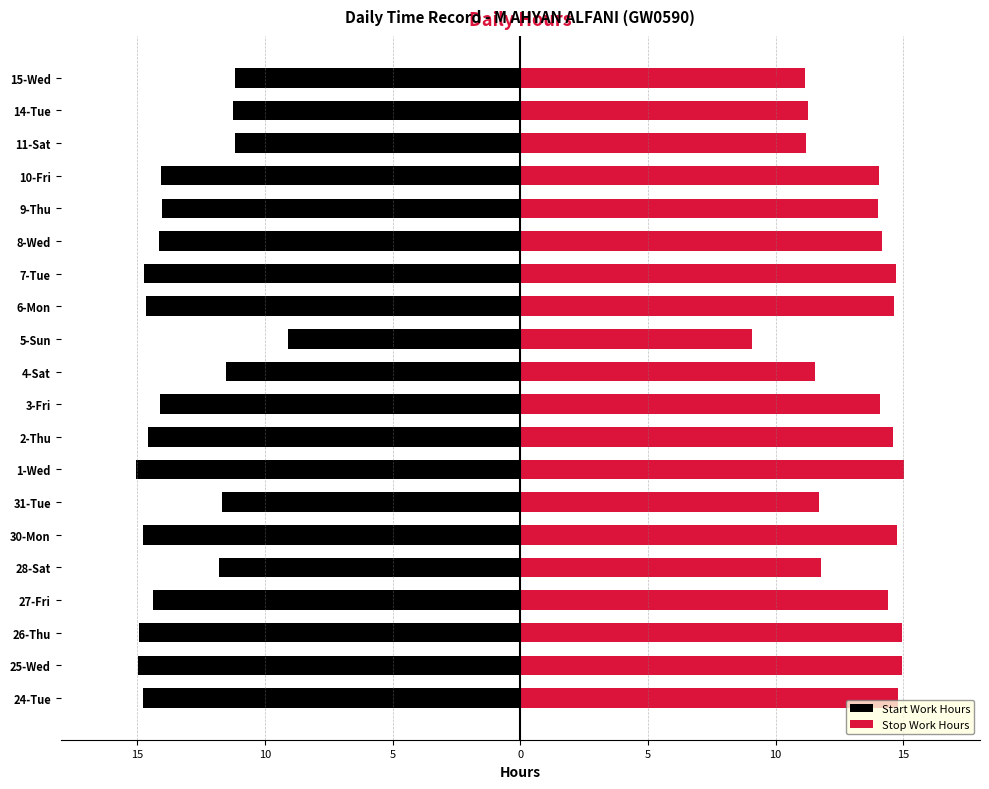

Which series has the widest spread of values?

Start Work Hours